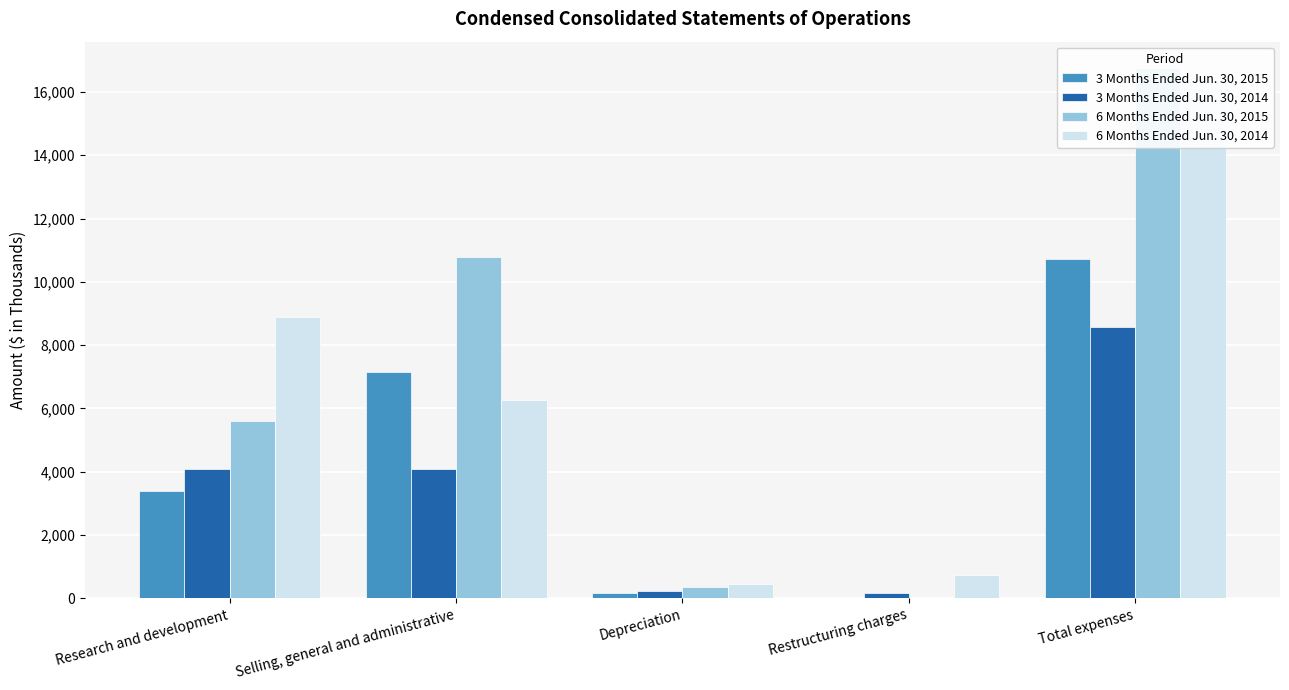

Reading left to right, extract all data points from this chart.

3 Months Ended Jun. 30, 2015: 3404	7154	179	0	10737
3 Months Ended Jun. 30, 2014: 4079	4098	229	172	8578
6 Months Ended Jun. 30, 2015: 5612	10773	367	0	16752
6 Months Ended Jun. 30, 2014: 8893	6254	458	744	16349